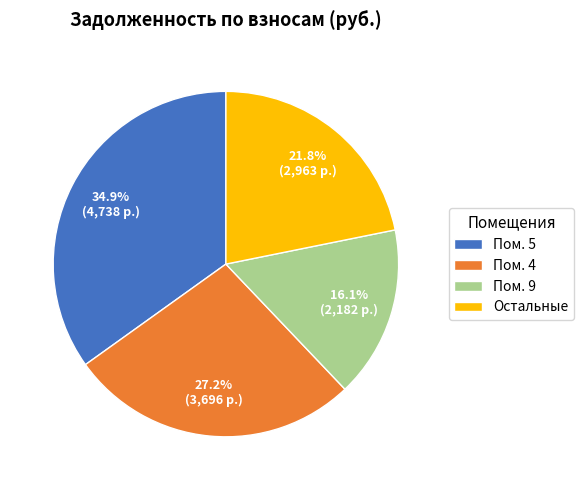

Rank the categories by value from highest to lowest.

Пом. 5, Пом. 4, Остальные, Пом. 9